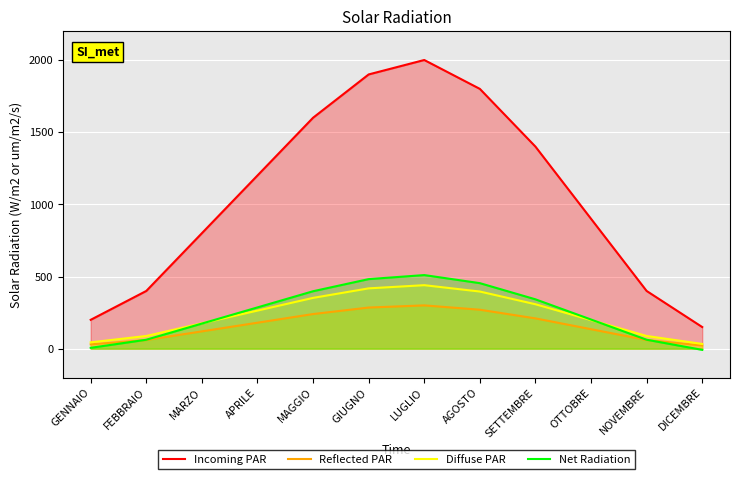

True or false: Incoming PAR has more than 1 points higher than both neighbors.

False